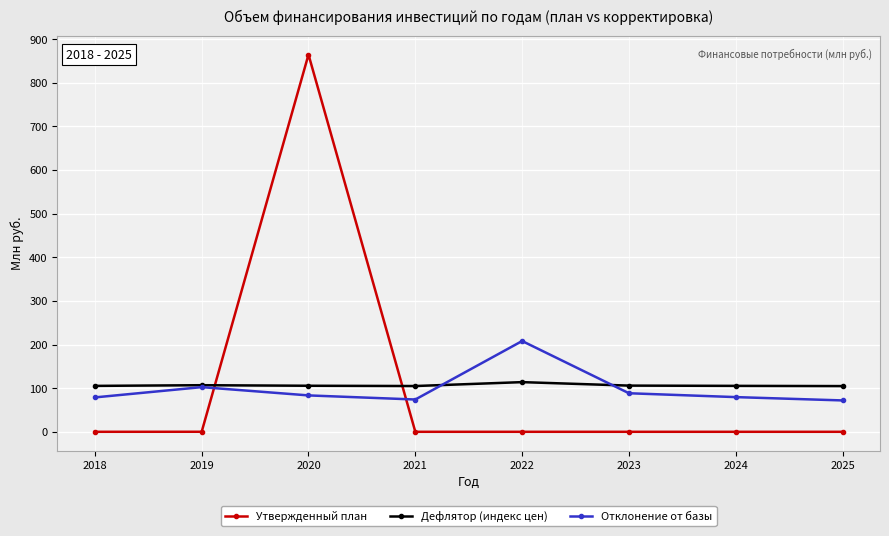

What is the sum of all Утвержденный план values?

864.9